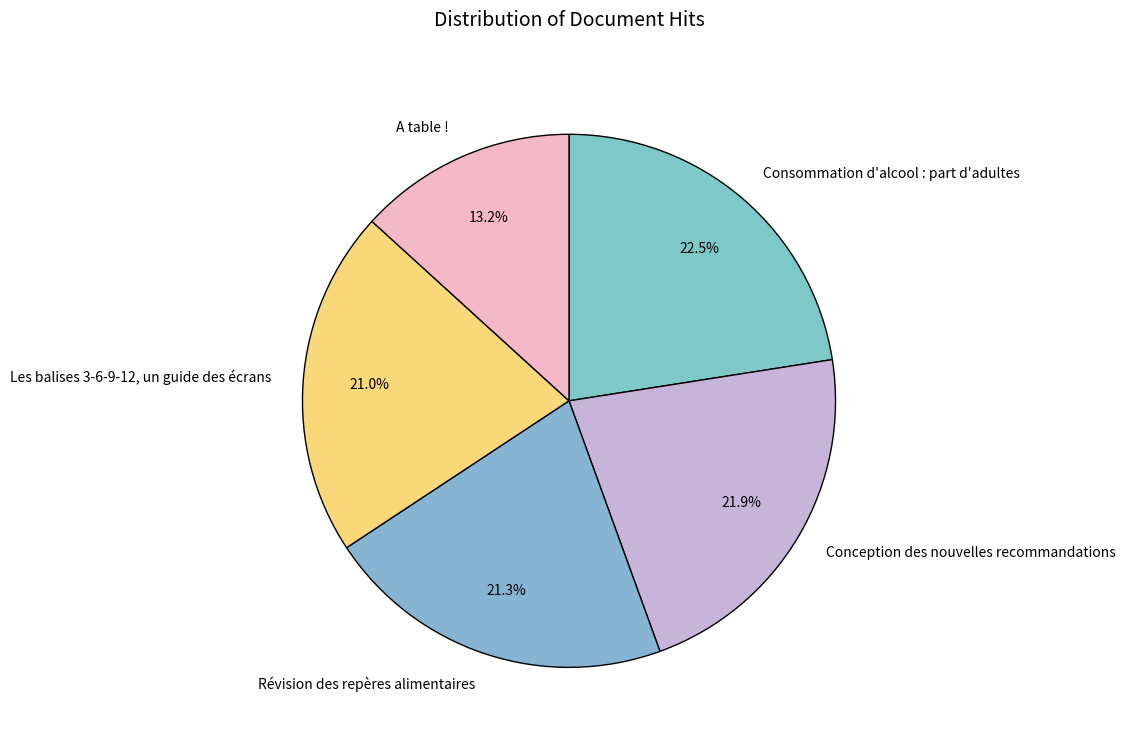

Approximately how many times larger is the value at A table ! compared to Révision des repères alimentaires?

0.6